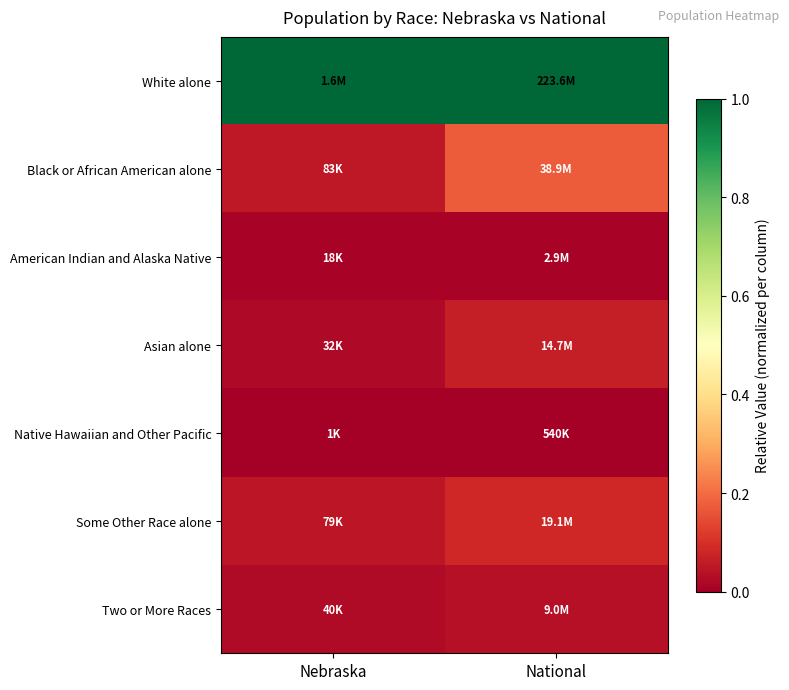

Rank the series at Nebraska from highest to lowest value.

White alone, Black or African American alone, Some Other Race alone, Two or More Races, Asian alone, American Indian and Alaska Native, Native Hawaiian and Other Pacific